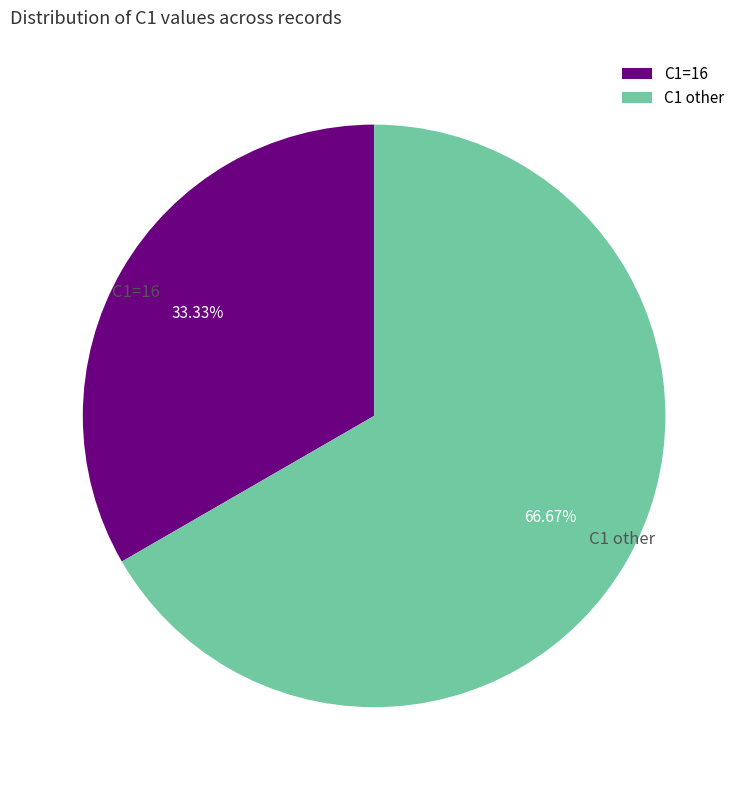

Rank the categories by value from highest to lowest.

C1 other, C1=16